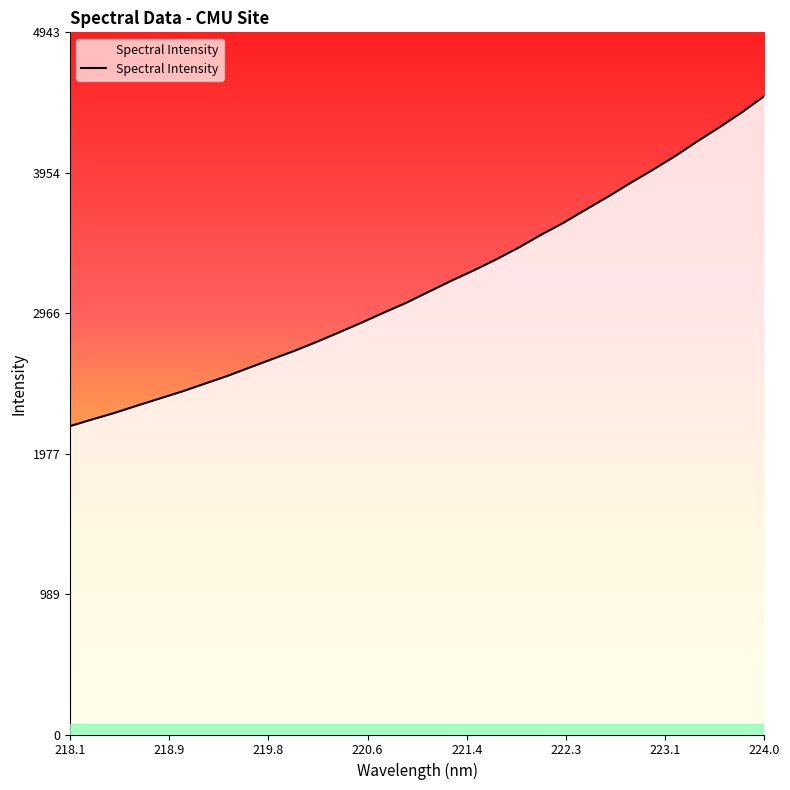

What is the smallest value displayed?

2171.0